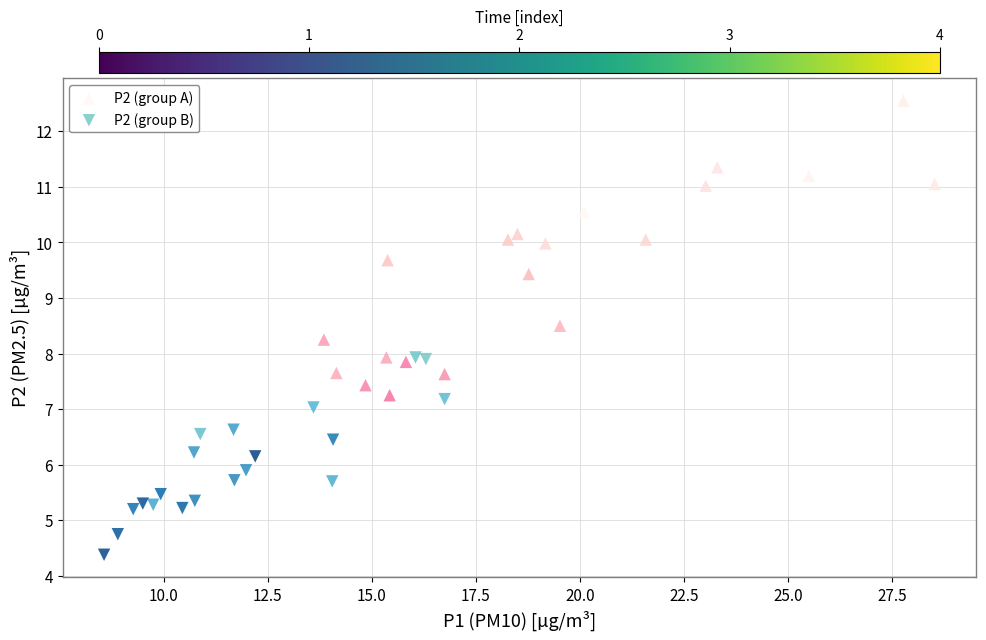

What are all the series names shown in the legend?

P2 (group A), P2 (group B)